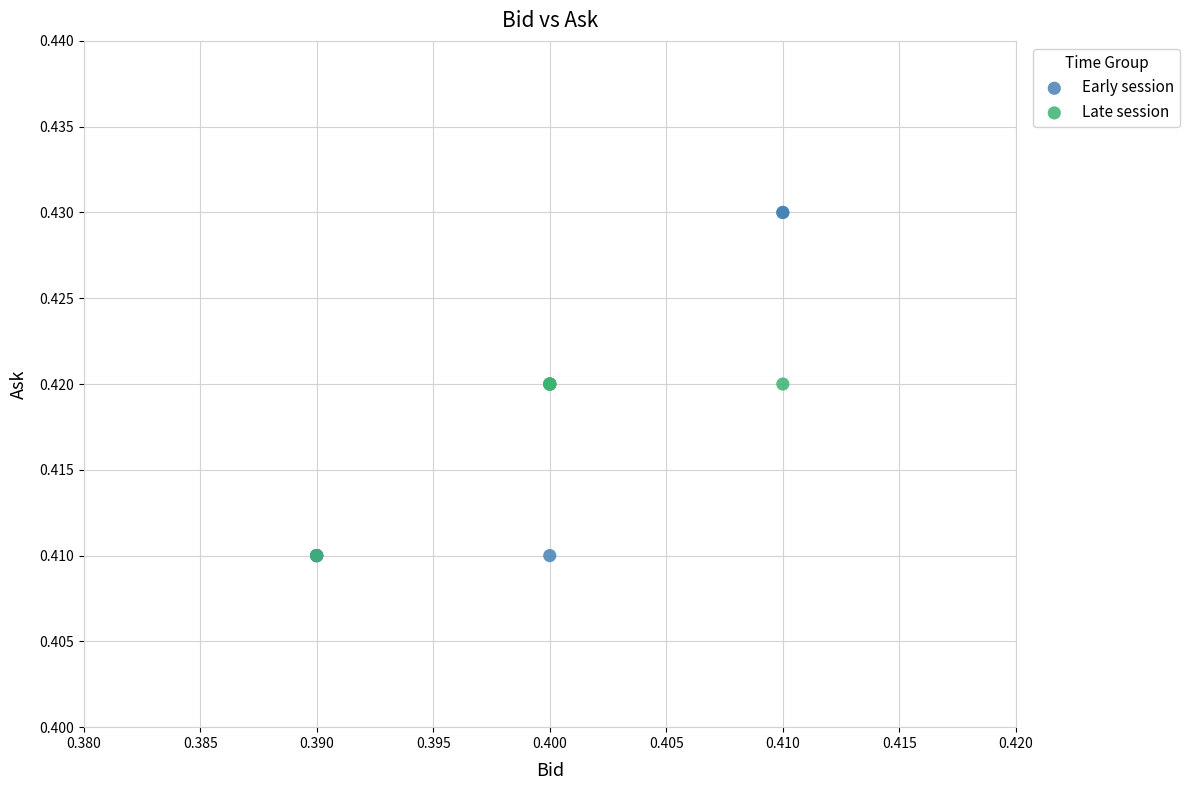

Which series contains the highest Y value?

Early session